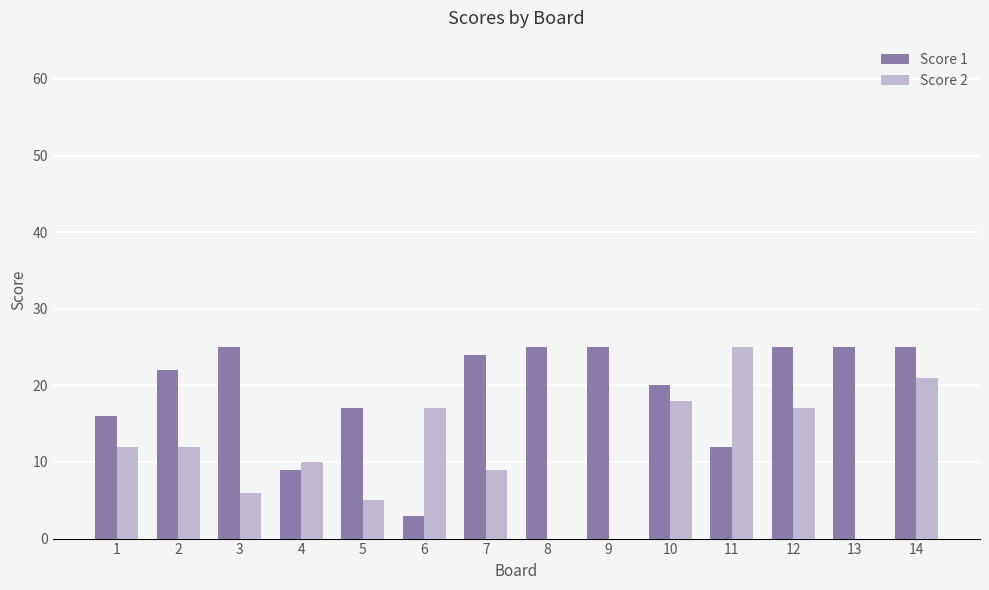

Which series has the widest spread of values?

Score 2